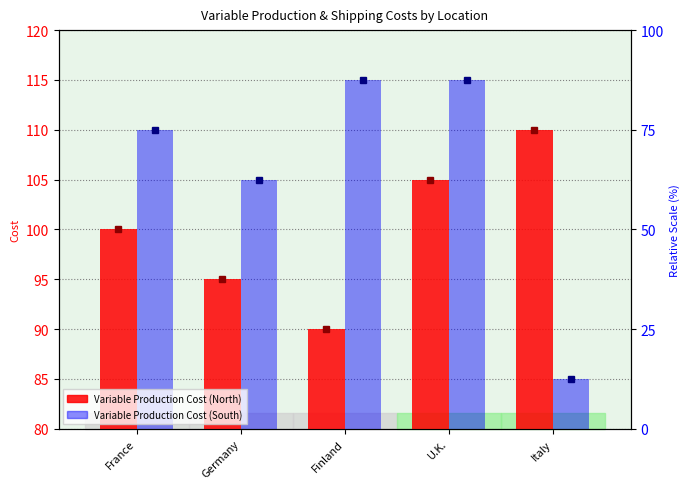

The Variable Production Cost (North) series shows 160 at U.K.. True or false?

False